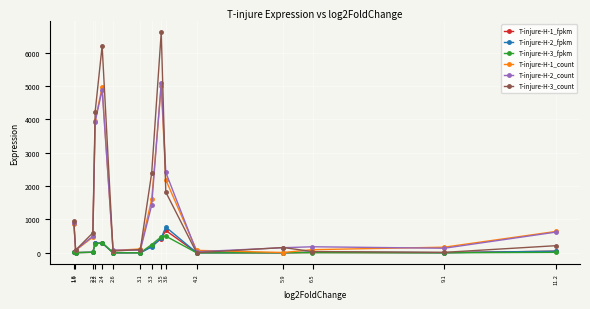

Which series has the widest spread of values?

T-injure-H-3_count